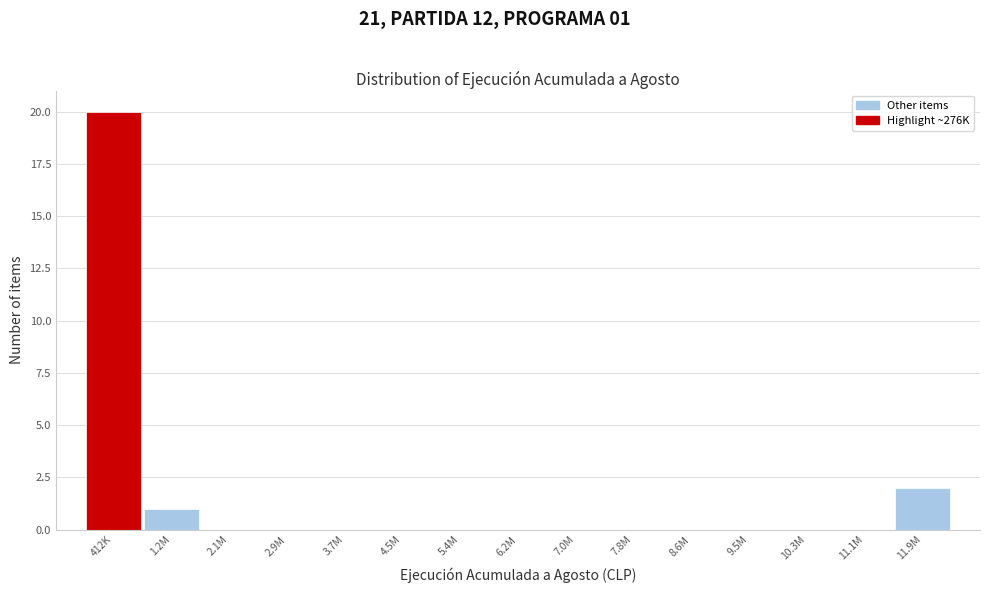

Reading left to right, what are all the values shown in this chart?

412K=20	1.2M=1	2.1M=0	2.9M=0	3.7M=0	4.5M=0	5.4M=0	6.2M=0	7.0M=0	7.8M=0	8.6M=0	9.5M=0	10.3M=0	11.1M=0	11.9M=2